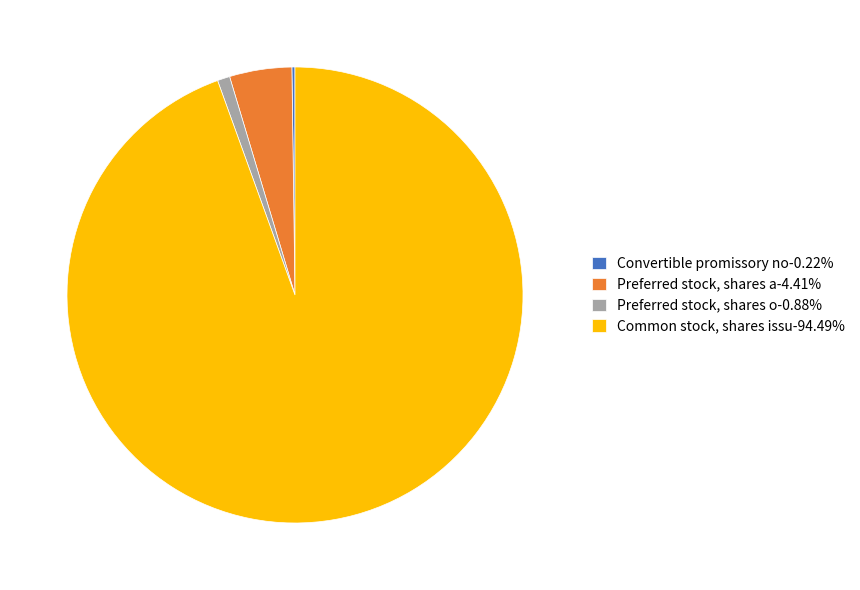

Is there a majority slice in this chart?

Yes